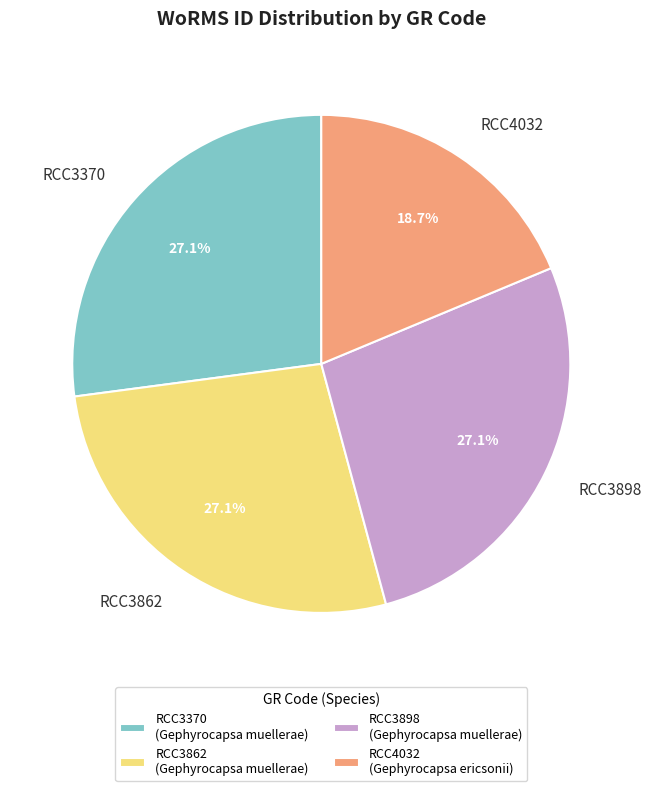

True or false: RCC3862 accounts for 27% of the total.

True